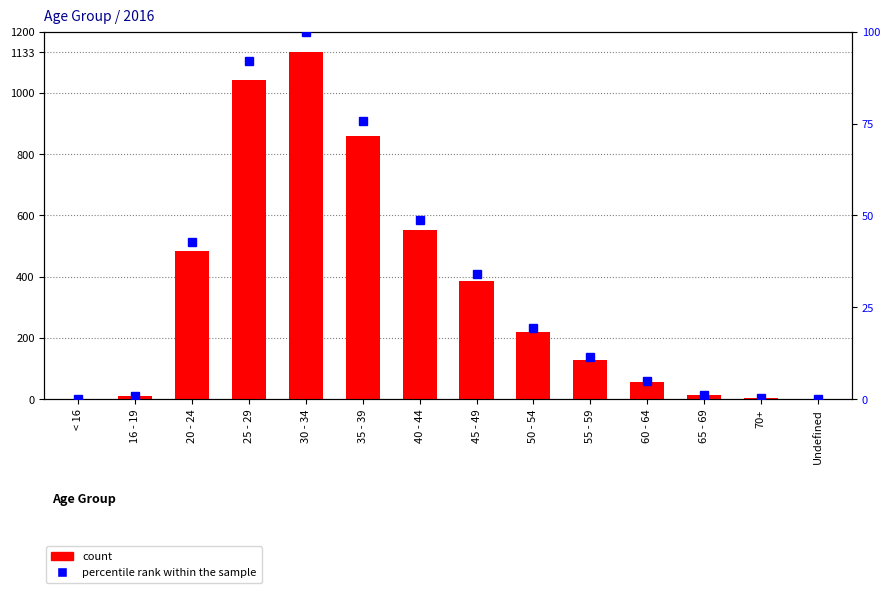

Rank the series at Undefined from lowest to highest value.

count, percentile rank within the sample